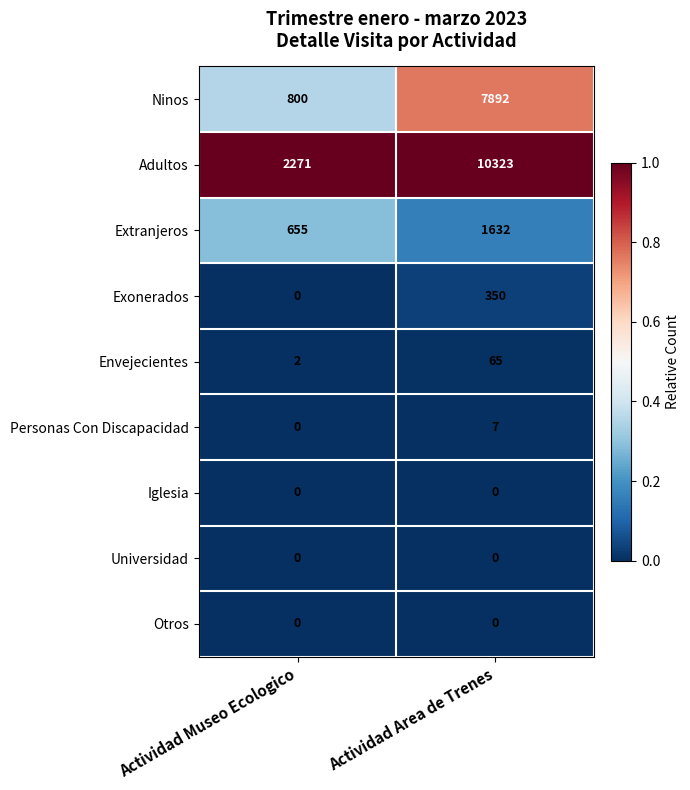

At how many categories does at least one series exceed 0?

2